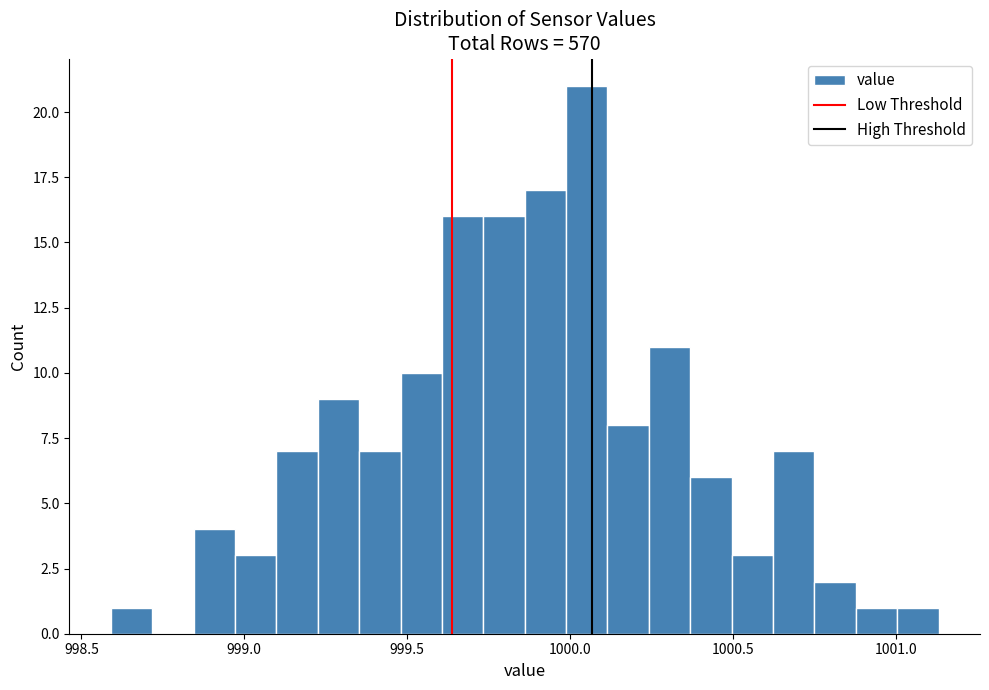

Around what value on the x-axis is the tallest bar? Give the approximate position of its centre, as read against the axis.

1000.05